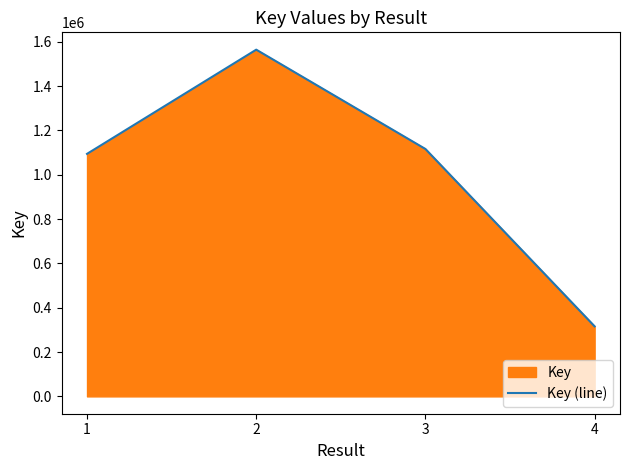

Rank the categories by value from highest to lowest.

2, 3, 1, 4